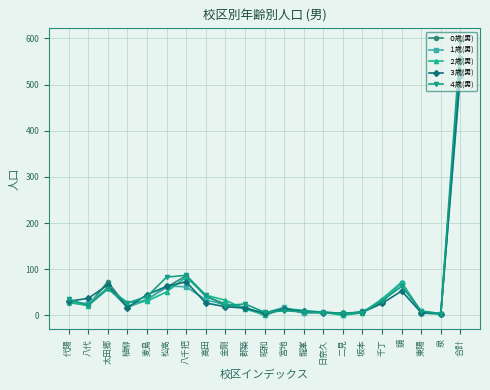

Which series has the largest range (max minus min)?

４歳(男)